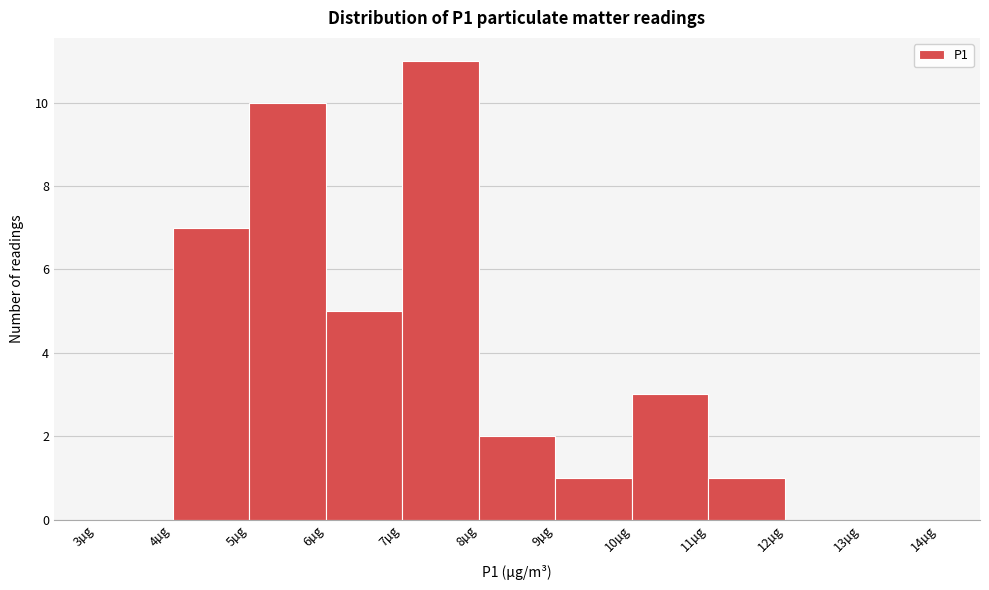

What is the height of the bar covering 6 to 7 on the x-axis? The values are not printed on the chart, so give them approximately, as read against the axis.

5